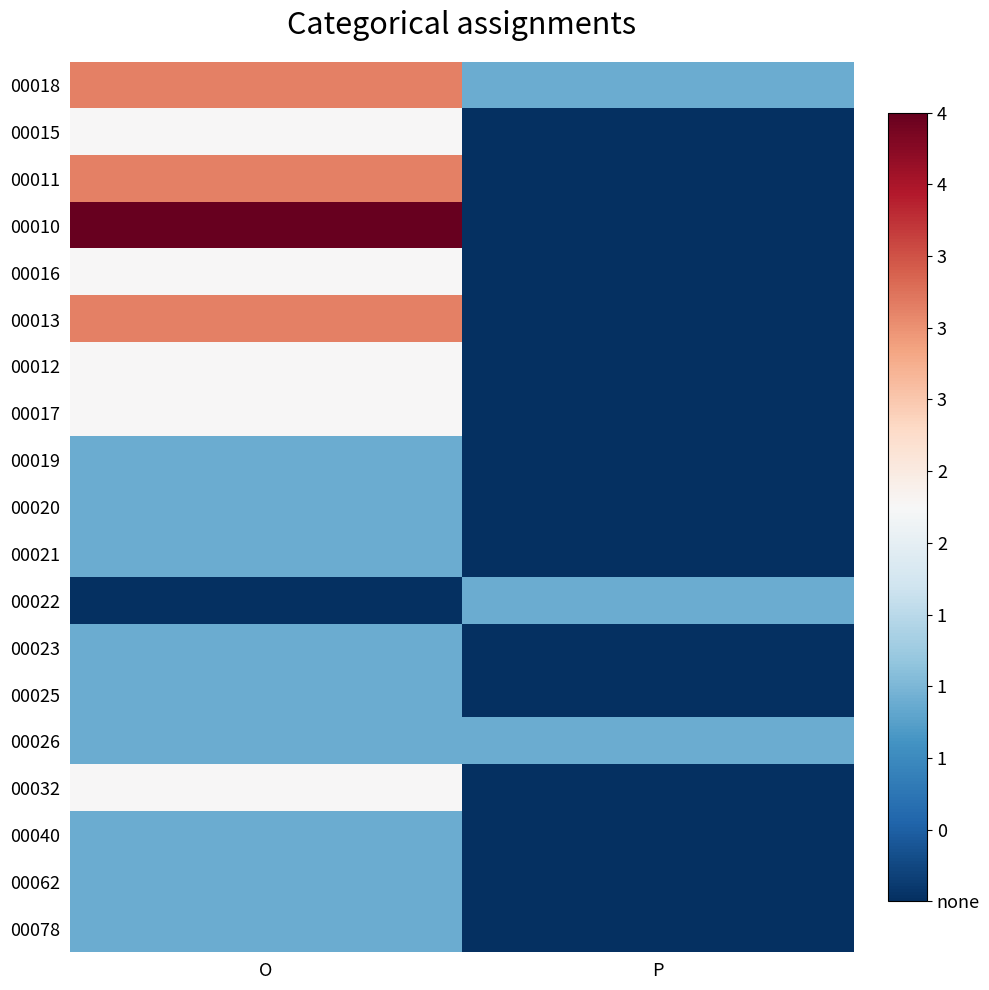

Reading left to right, what are all the values shown in this chart?

00018: O=3	P=1
00015: O=2	P=0
00011: O=3	P=0
00010: O=4	P=0
00016: O=2	P=0
00013: O=3	P=0
00012: O=2	P=0
00017: O=2	P=0
00019: O=1	P=0
00020: O=1	P=0
00021: O=1	P=0
00022: O=0	P=1
00023: O=1	P=0
00025: O=1	P=0
00026: O=1	P=1
00032: O=2	P=0
00040: O=1	P=0
00062: O=1	P=0
00078: O=1	P=0